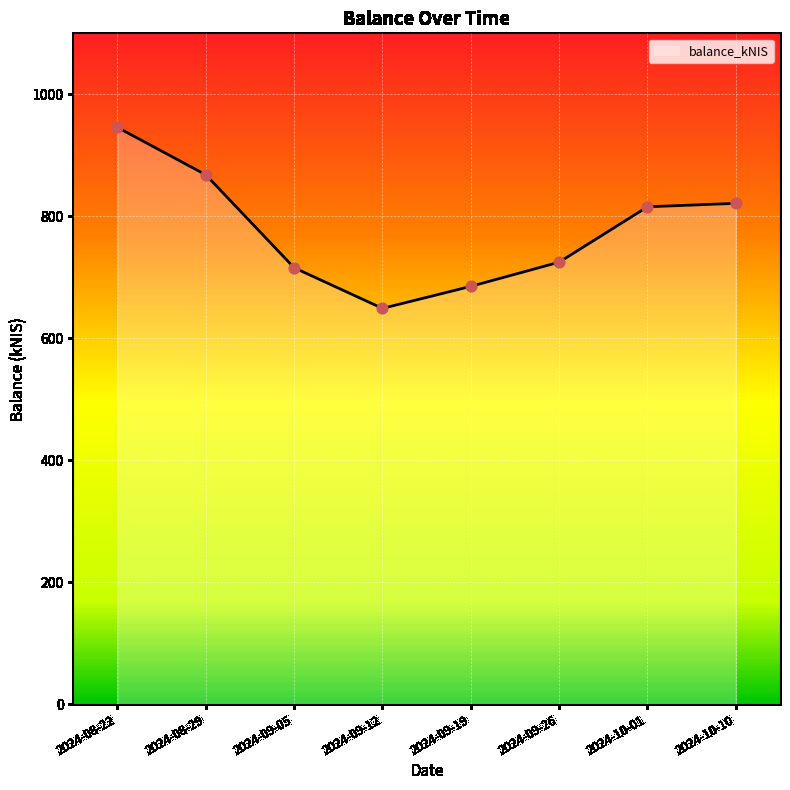

What is the ratio of the value at 2024-09-19 to the value at 2024-09-26?

0.9